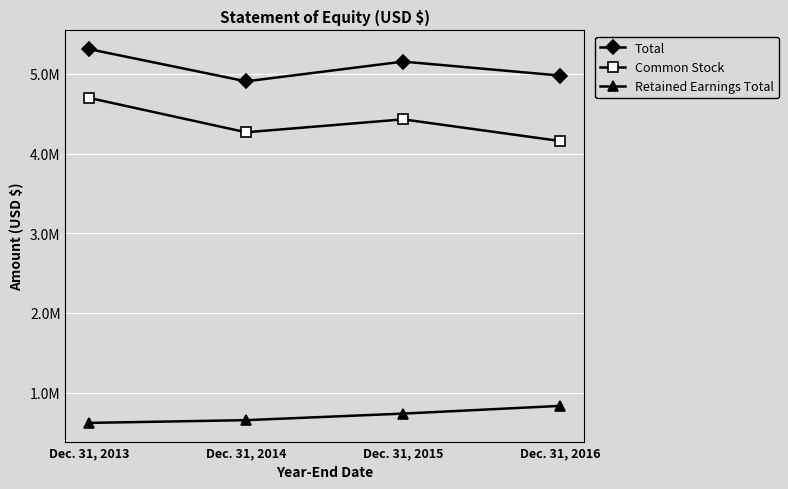

What is the sum of the Common Stock values at Dec. 31, 2013 and Dec. 31, 2015?

9126741